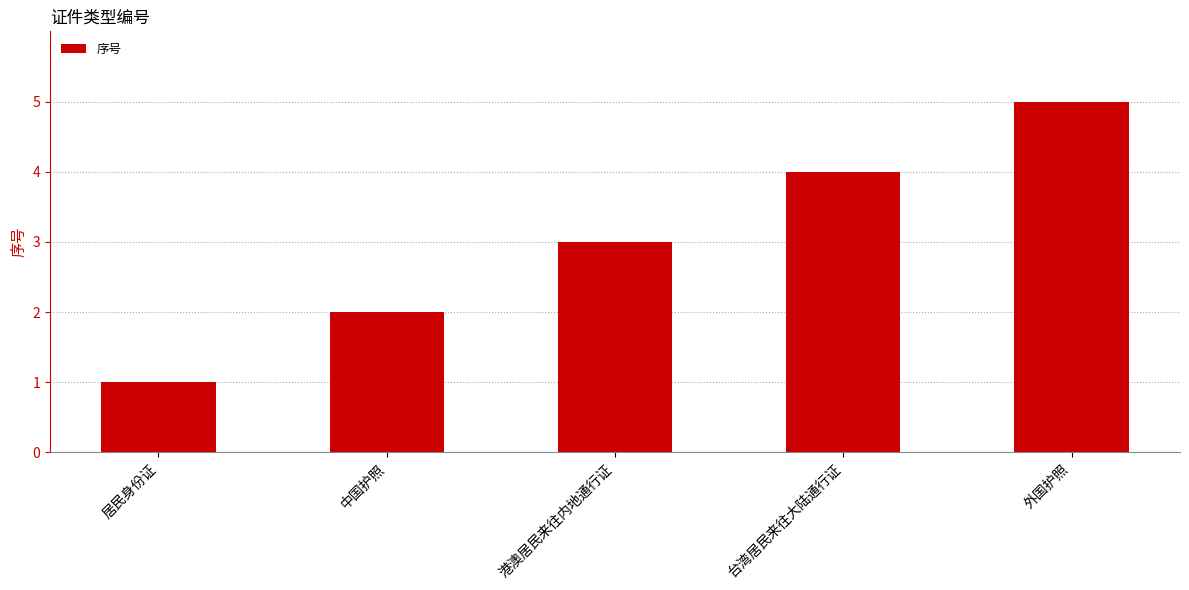

Which label corresponds to the largest value in the chart?

外国护照